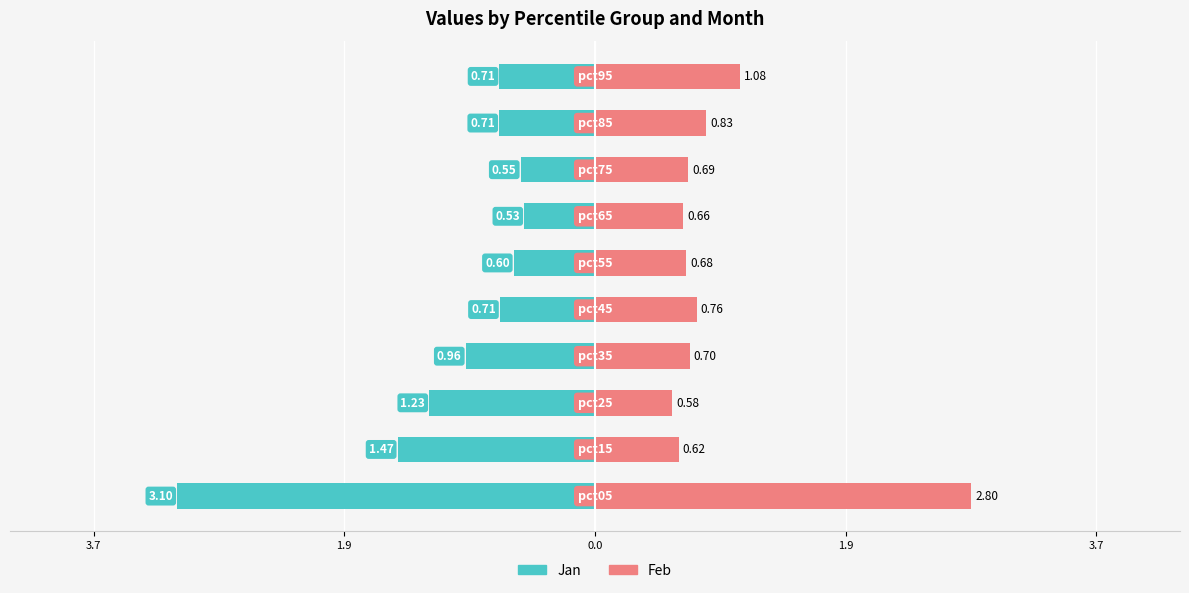

True or false: Jan has a value of -0.8 at 7.

False